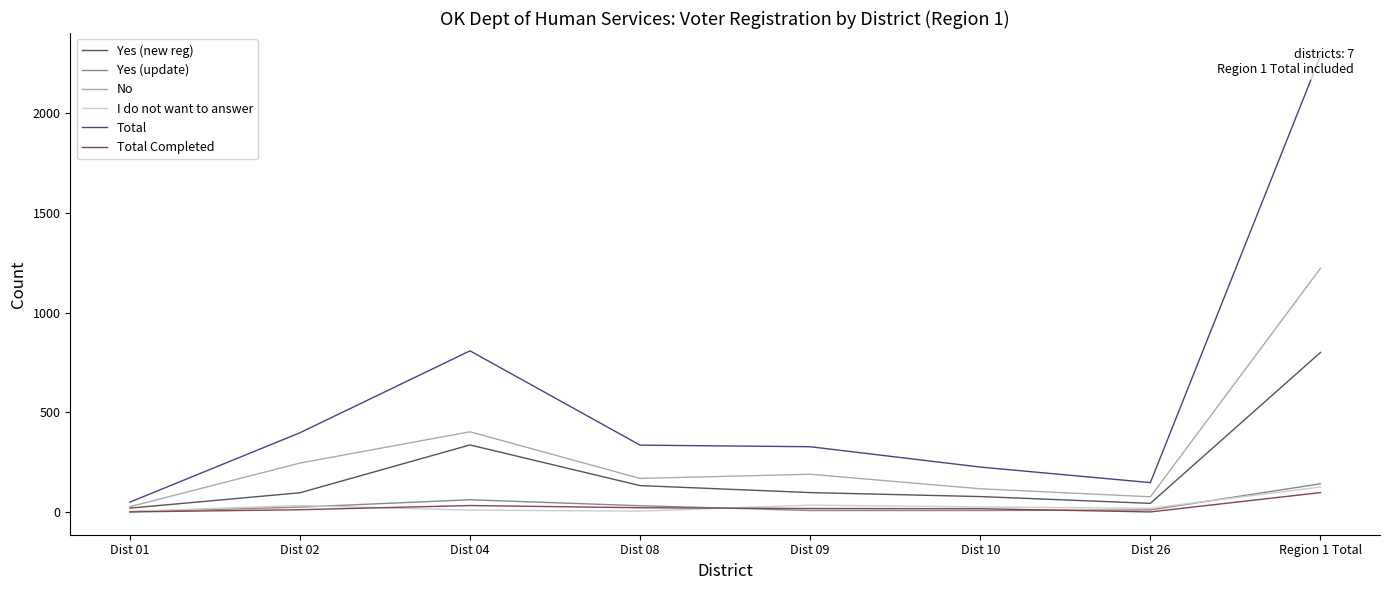

Is the value of No at Dist 09 greater than the value of Yes (update) at Dist 04?

Yes